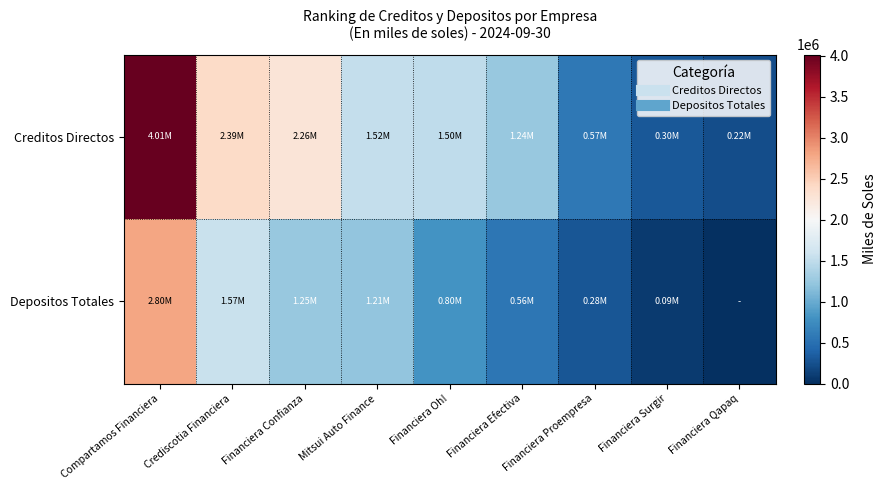

What is the total value across all series at Financiera Qapaq?

223734.0